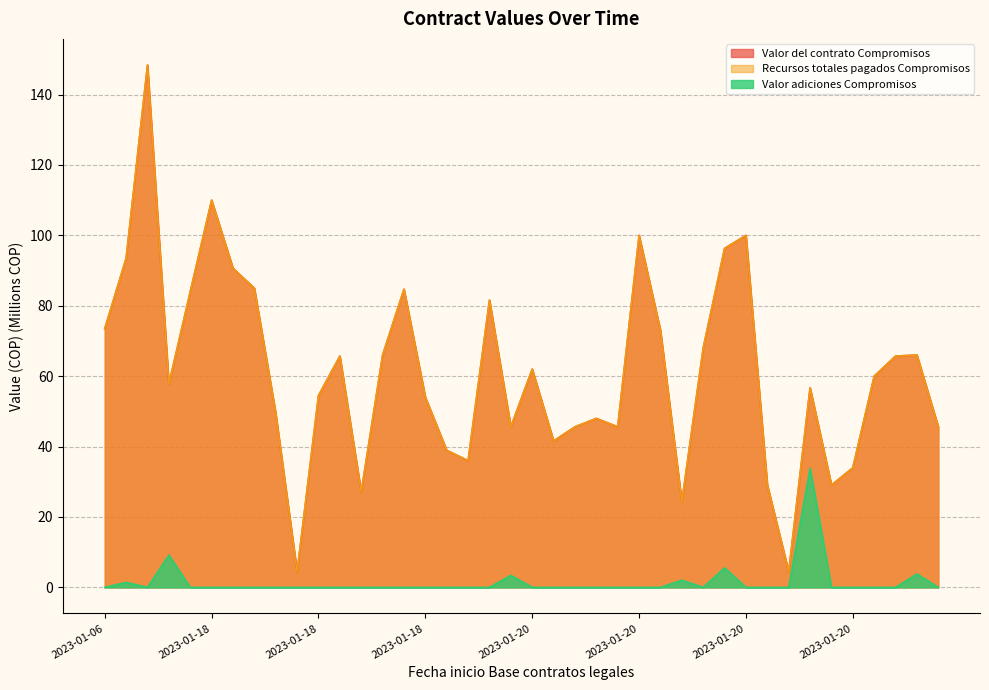

Does the chart have visible grid lines?

Yes